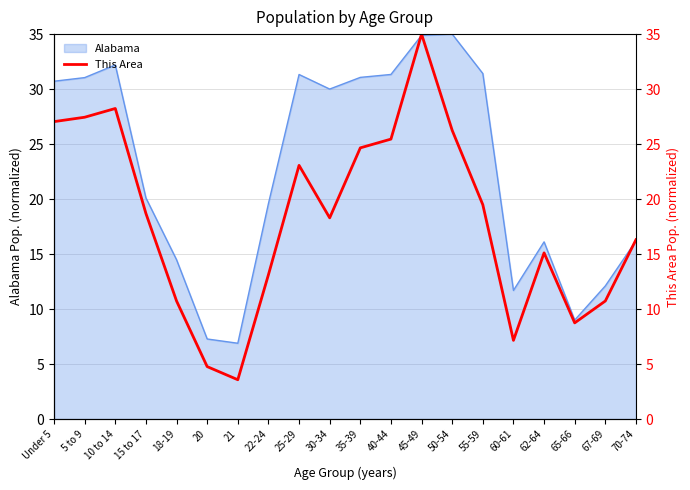

What is the maximum value for Alabama?

35.0